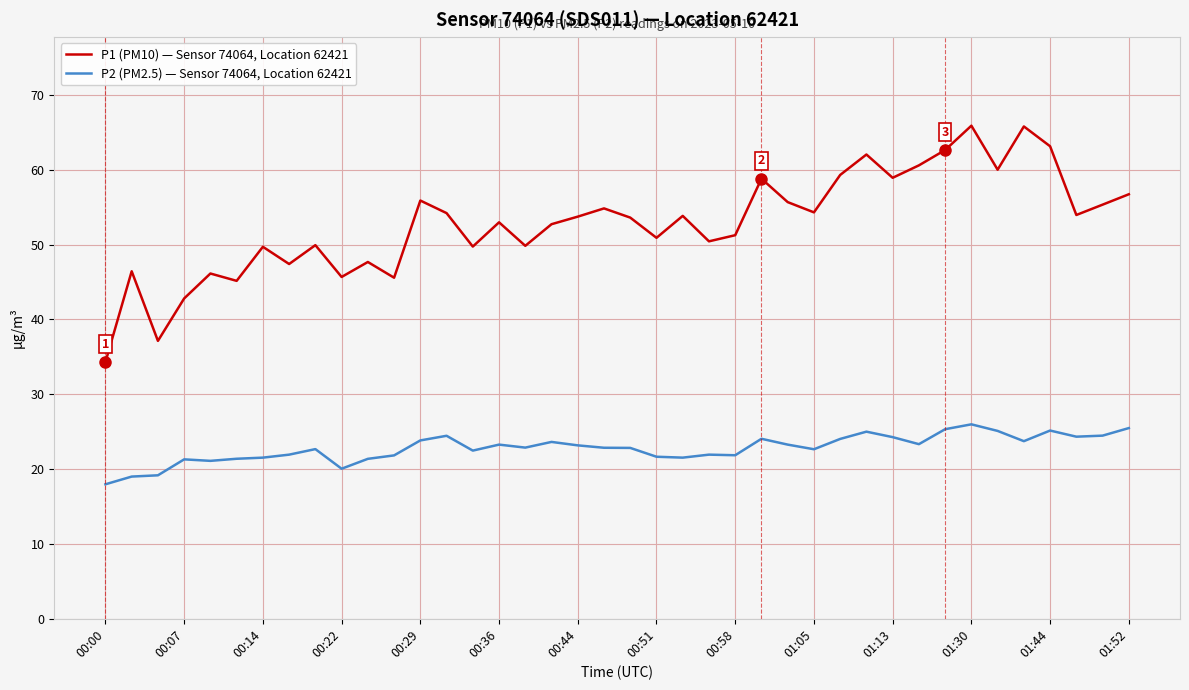

What is the lowest value of the P1 (PM10) — Sensor 74064, Location 62421 series?

34.3